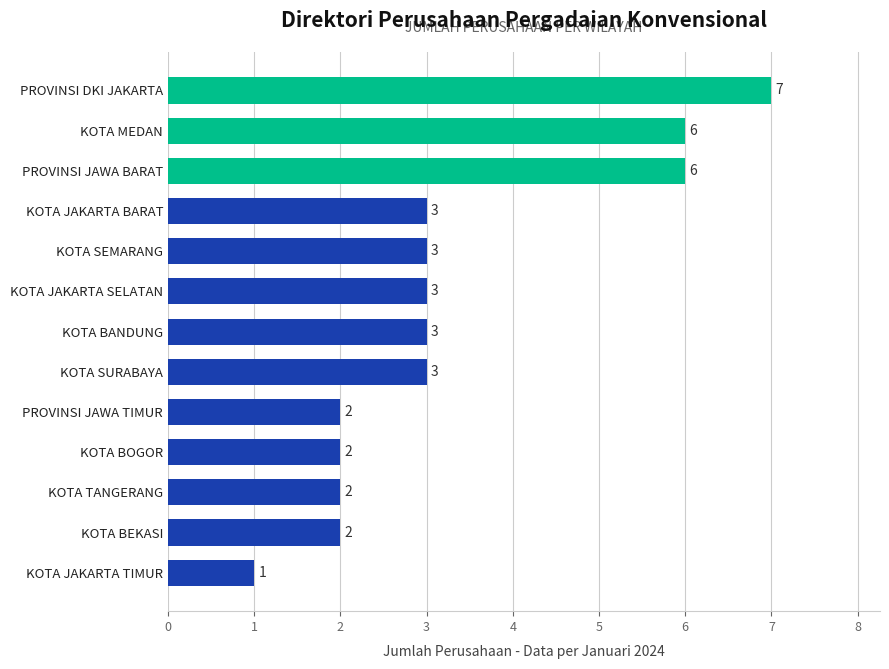

Approximately how many times larger is the value at PROVINSI JAWA TIMUR compared to KOTA JAKARTA TIMUR?

2.0